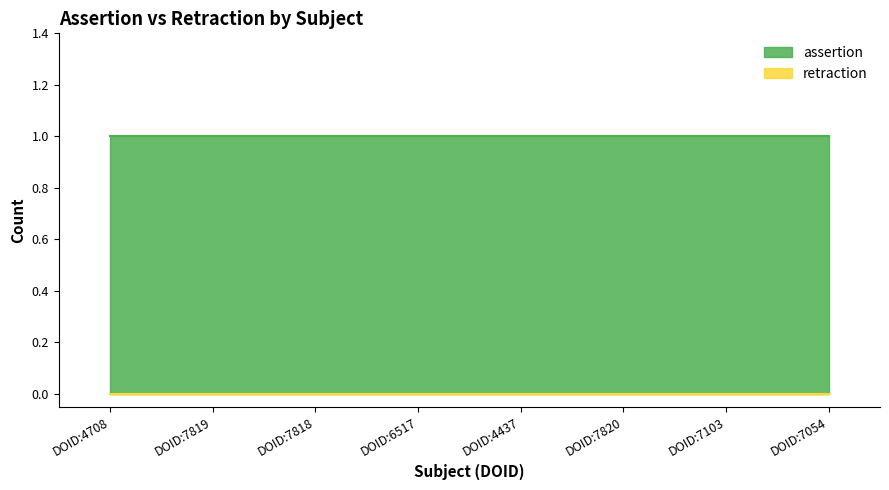

Which series has the largest total across all categories?

assertion